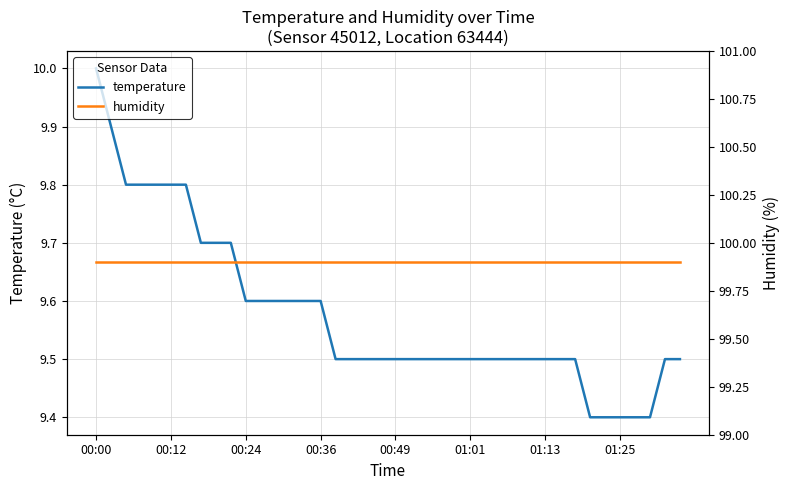

List the series in order of their peak value, highest first.

humidity, temperature